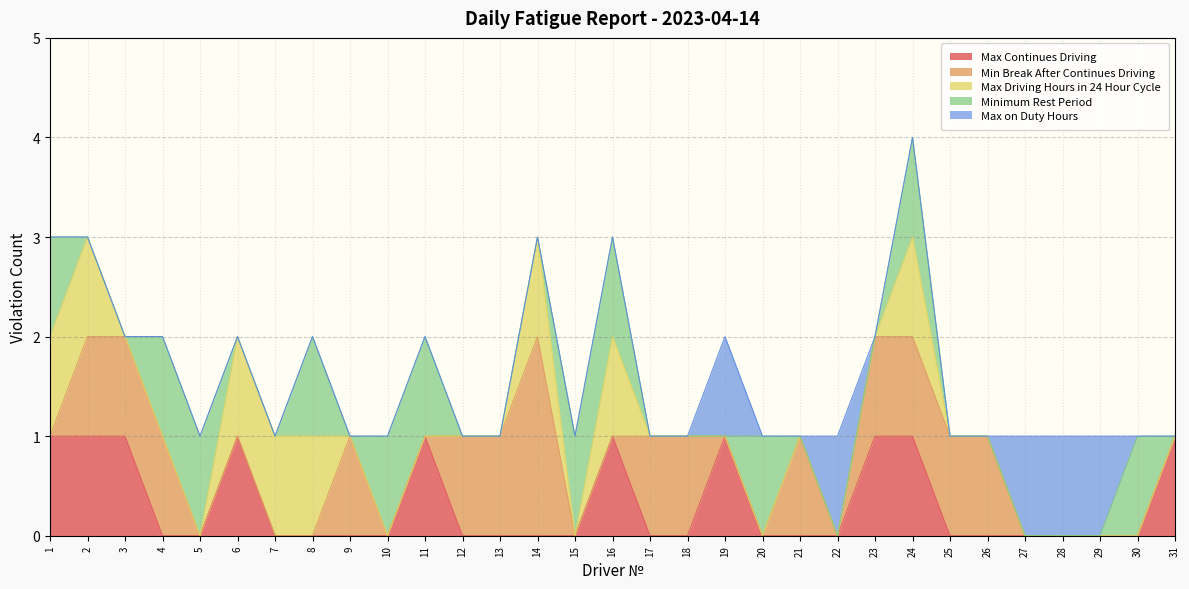

What is the highest value of the Max Driving Hours in 24 Hour Cycle series?

1